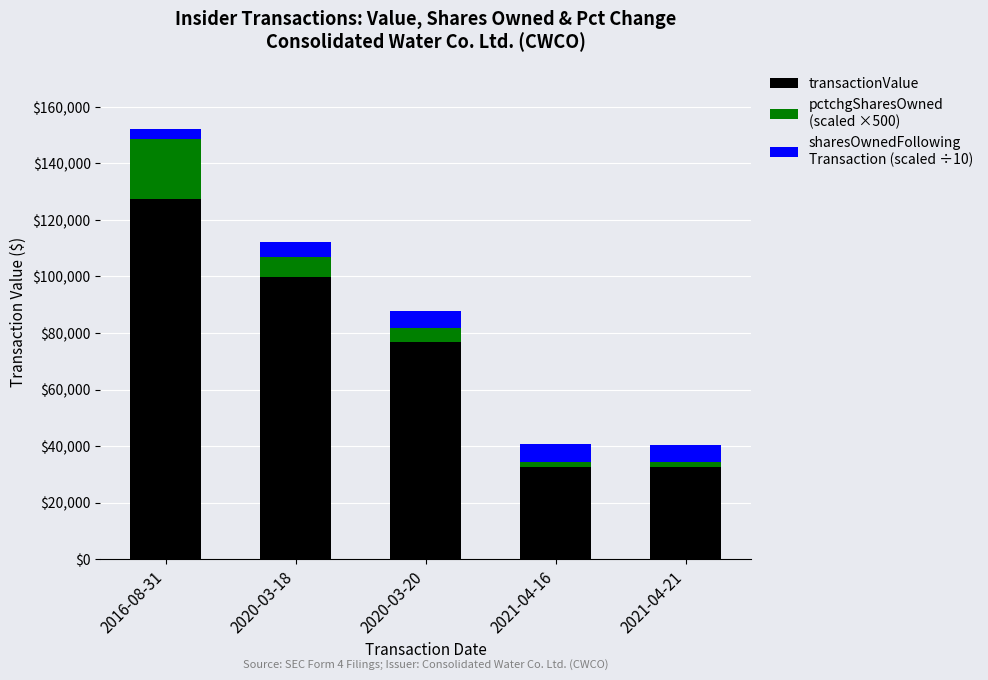

Does the chart contain any negative values?

No